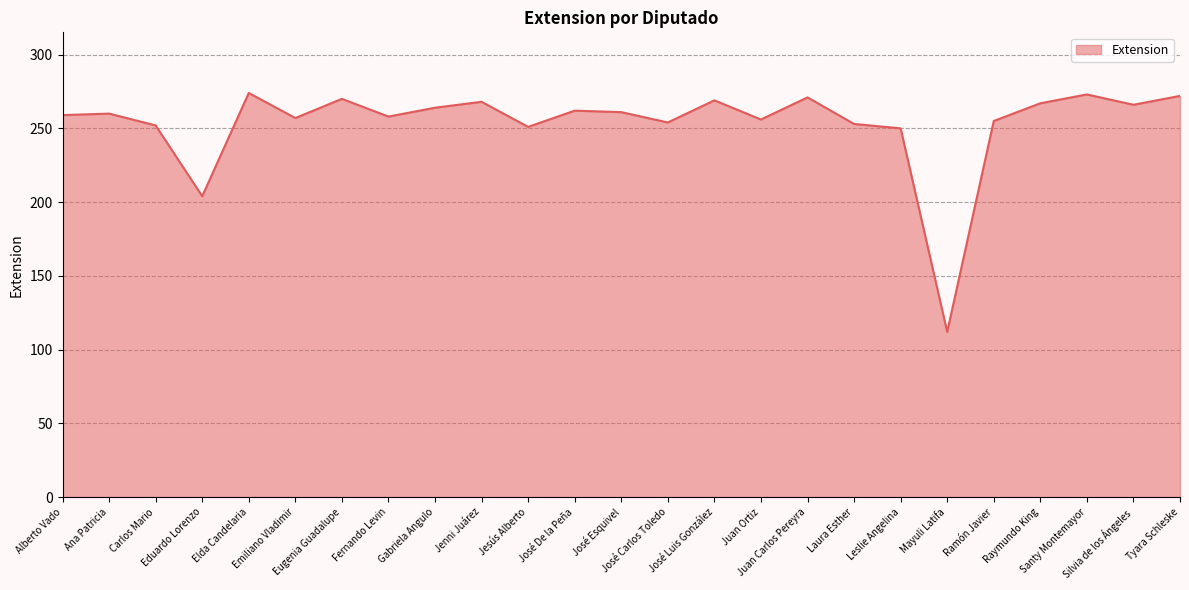

What is the smallest value displayed?

112